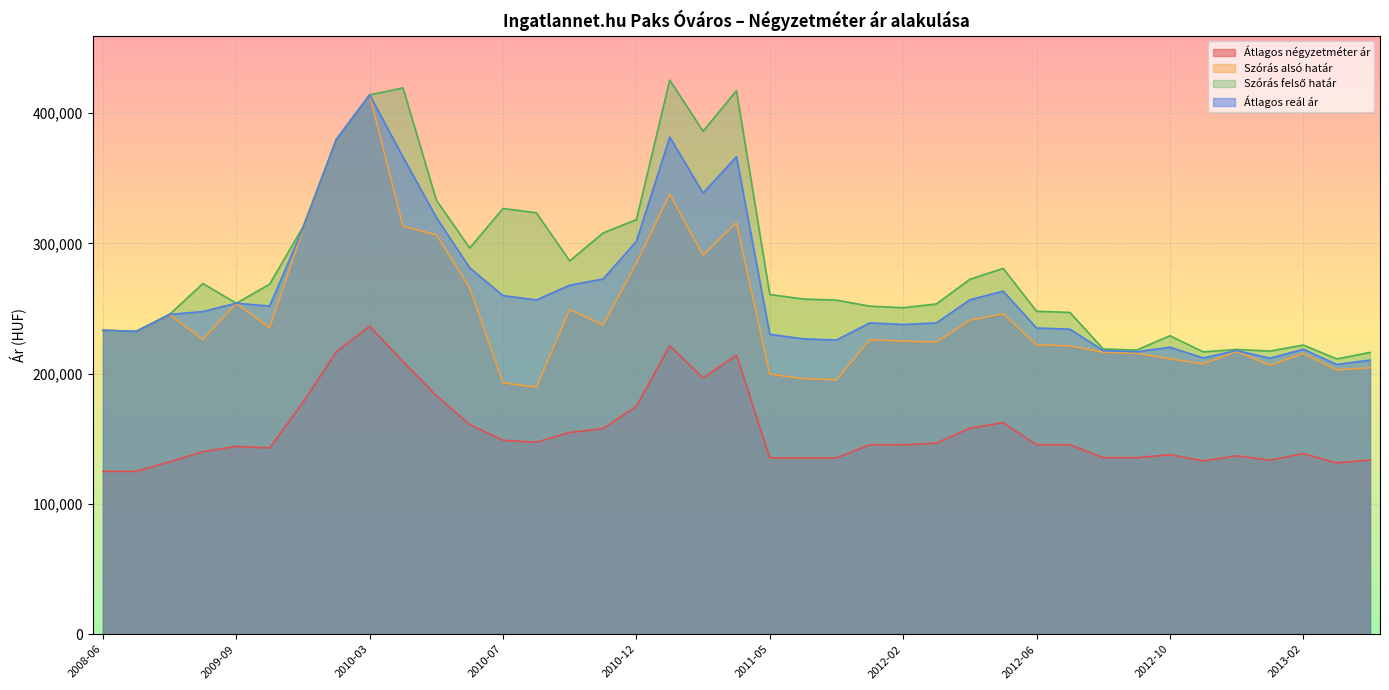

Rank the series at 2012-12 from highest to lowest value.

Szórás felső határ, Átlagos reál ár, Szórás alsó határ, Átlagos négyzetméter ár